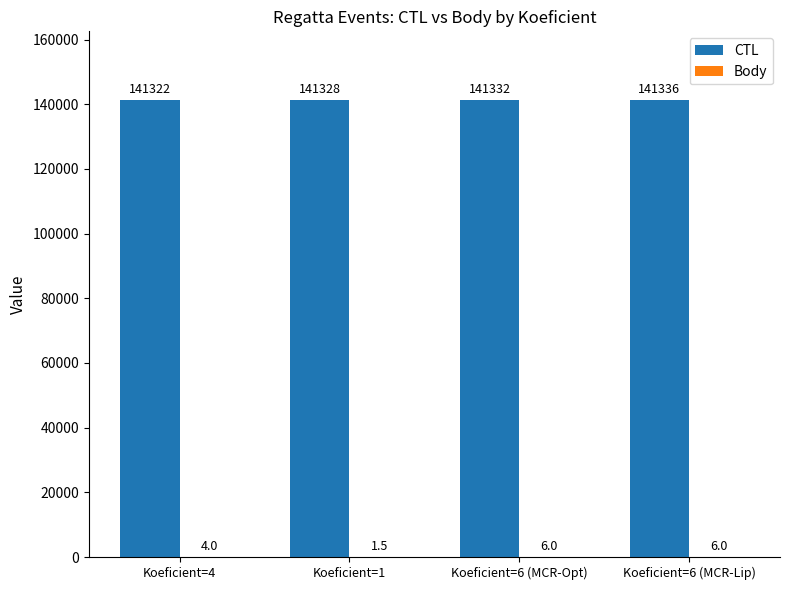

What is the approximate value of CTL at Koeficient=6 (MCR-Opt)?

141332.0